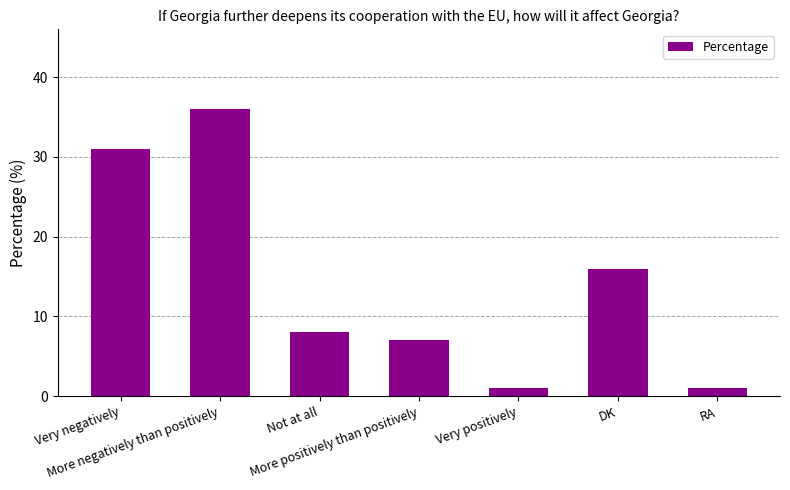

What value does the data have at RA?

1